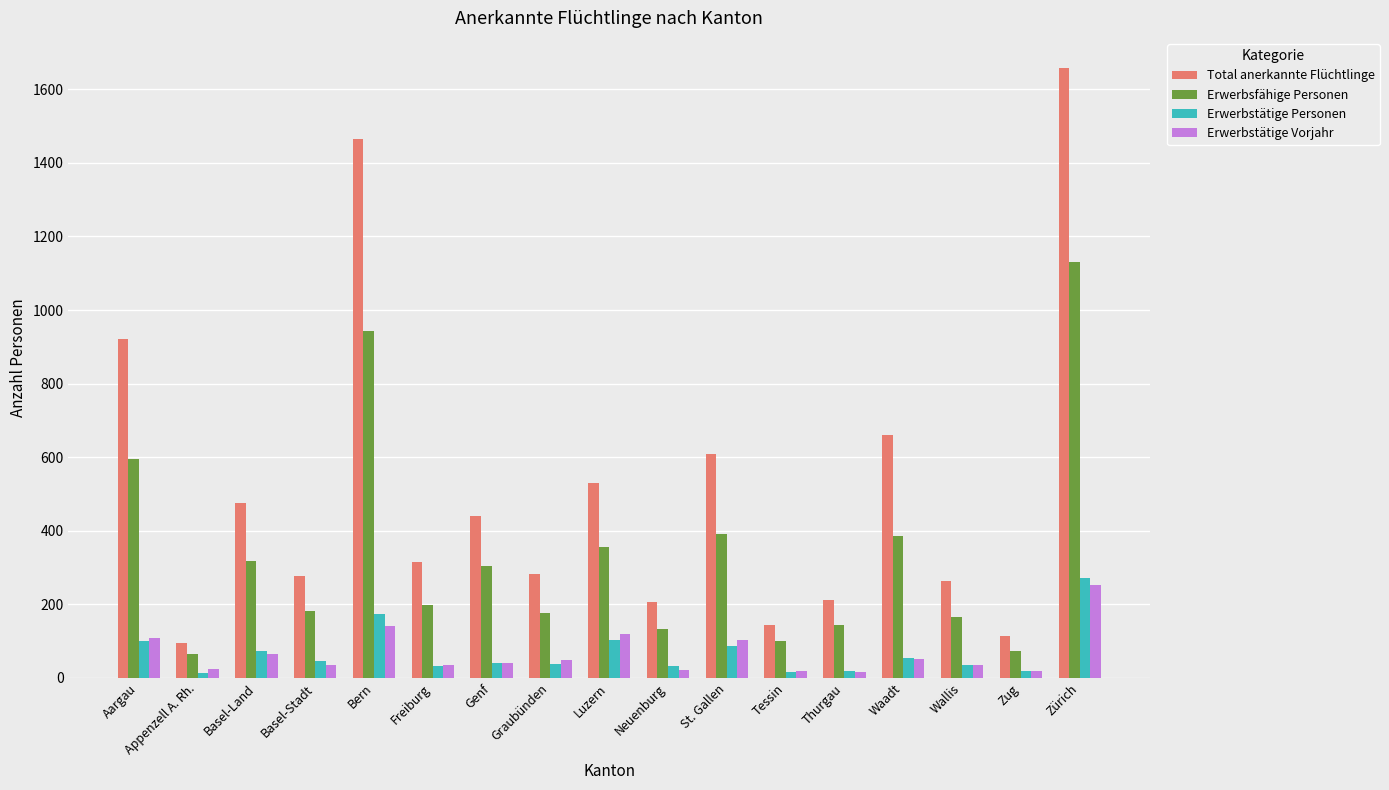

What is the maximum value for Erwerbstätige Vorjahr?

253